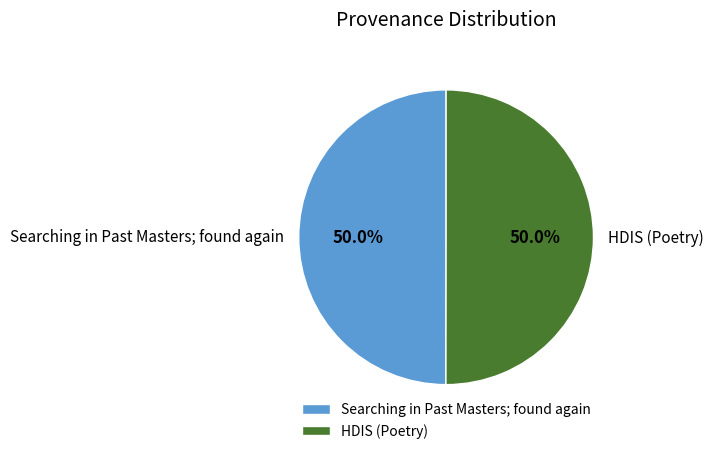

The HDIS (Poetry) slice represents 50% of the pie. True or false?

True